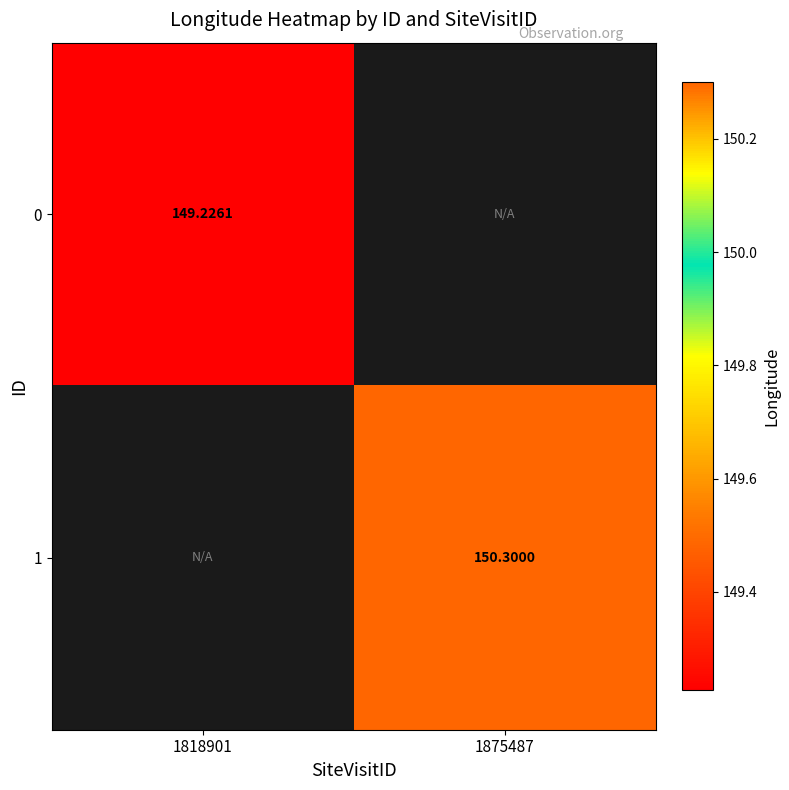

List the series in order of their overall mean, highest first.

1, 0